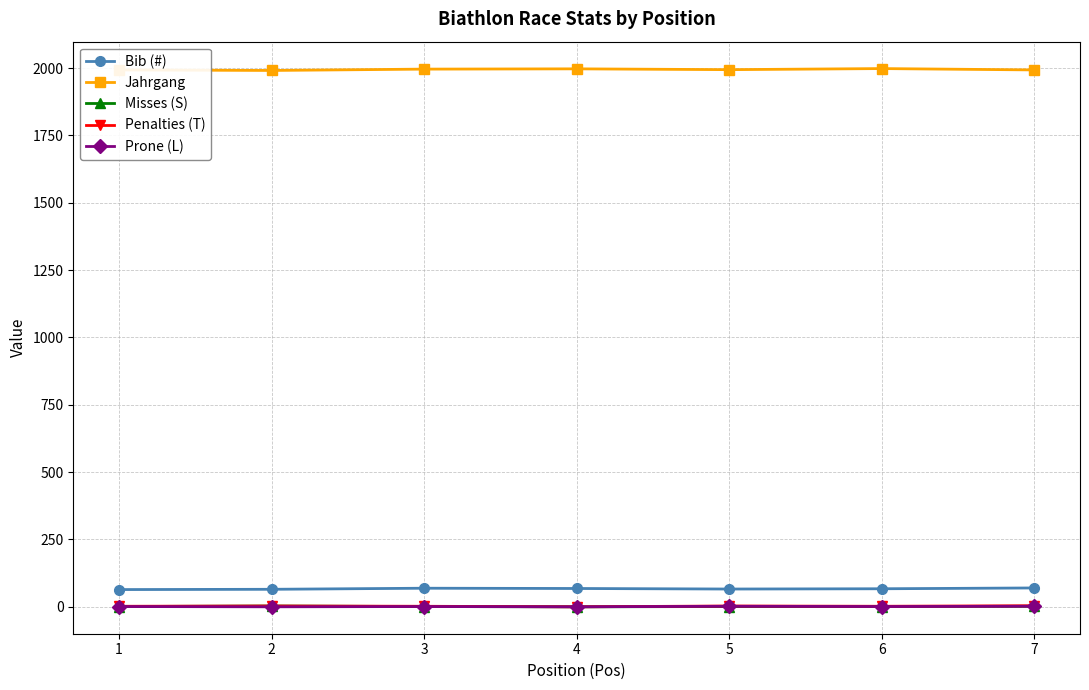

What is the greatest value displayed?

1998